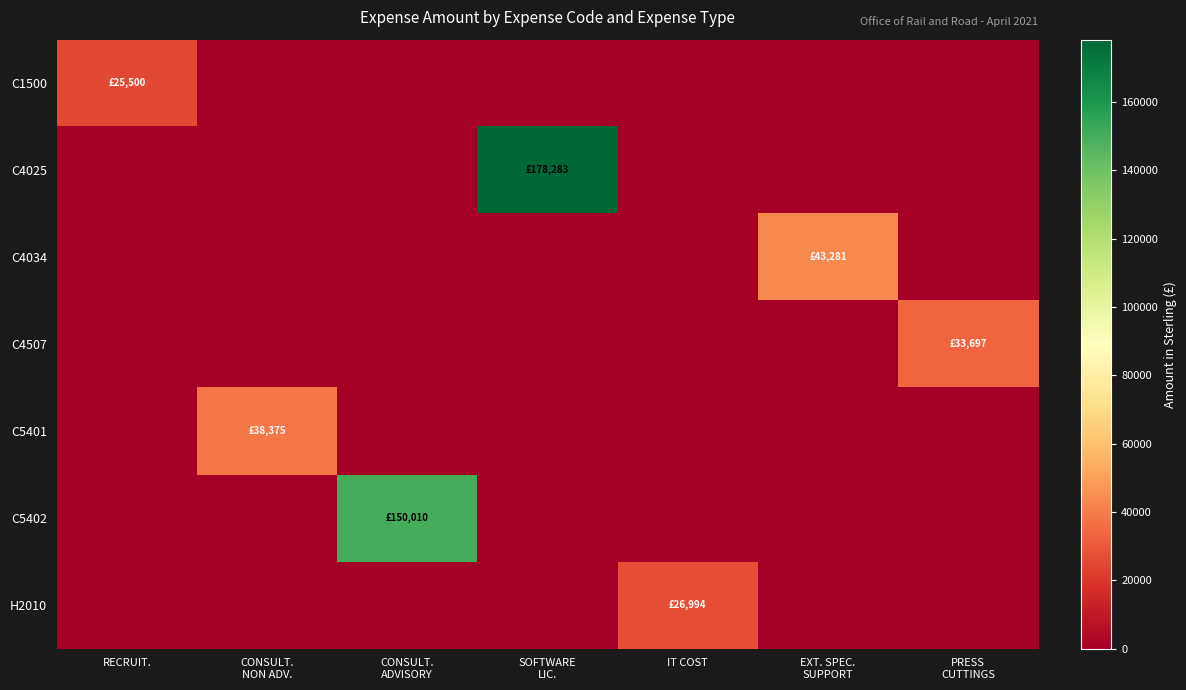

Reading left to right, what are all the values shown in this chart?

C1500: RECRUIT.=25500.0	CONSULT.
NON ADV.=0.0	CONSULT.
ADVISORY=0.0	SOFTWARE
LIC.=0.0	IT COST=0.0	EXT. SPEC.
SUPPORT=0.0	PRESS
CUTTINGS=0.0
C4025: RECRUIT.=0.0	CONSULT.
NON ADV.=0.0	CONSULT.
ADVISORY=0.0	SOFTWARE
LIC.=178282.8	IT COST=0.0	EXT. SPEC.
SUPPORT=0.0	PRESS
CUTTINGS=0.0
C4034: RECRUIT.=0.0	CONSULT.
NON ADV.=0.0	CONSULT.
ADVISORY=0.0	SOFTWARE
LIC.=0.0	IT COST=0.0	EXT. SPEC.
SUPPORT=43281.4	PRESS
CUTTINGS=0.0
C4507: RECRUIT.=0.0	CONSULT.
NON ADV.=0.0	CONSULT.
ADVISORY=0.0	SOFTWARE
LIC.=0.0	IT COST=0.0	EXT. SPEC.
SUPPORT=0.0	PRESS
CUTTINGS=33697.0
C5401: RECRUIT.=0.0	CONSULT.
NON ADV.=38375.0	CONSULT.
ADVISORY=0.0	SOFTWARE
LIC.=0.0	IT COST=0.0	EXT. SPEC.
SUPPORT=0.0	PRESS
CUTTINGS=0.0
C5402: RECRUIT.=0.0	CONSULT.
NON ADV.=0.0	CONSULT.
ADVISORY=150009.5	SOFTWARE
LIC.=0.0	IT COST=0.0	EXT. SPEC.
SUPPORT=0.0	PRESS
CUTTINGS=0.0
H2010: RECRUIT.=0.0	CONSULT.
NON ADV.=0.0	CONSULT.
ADVISORY=0.0	SOFTWARE
LIC.=0.0	IT COST=26994.0	EXT. SPEC.
SUPPORT=0.0	PRESS
CUTTINGS=0.0